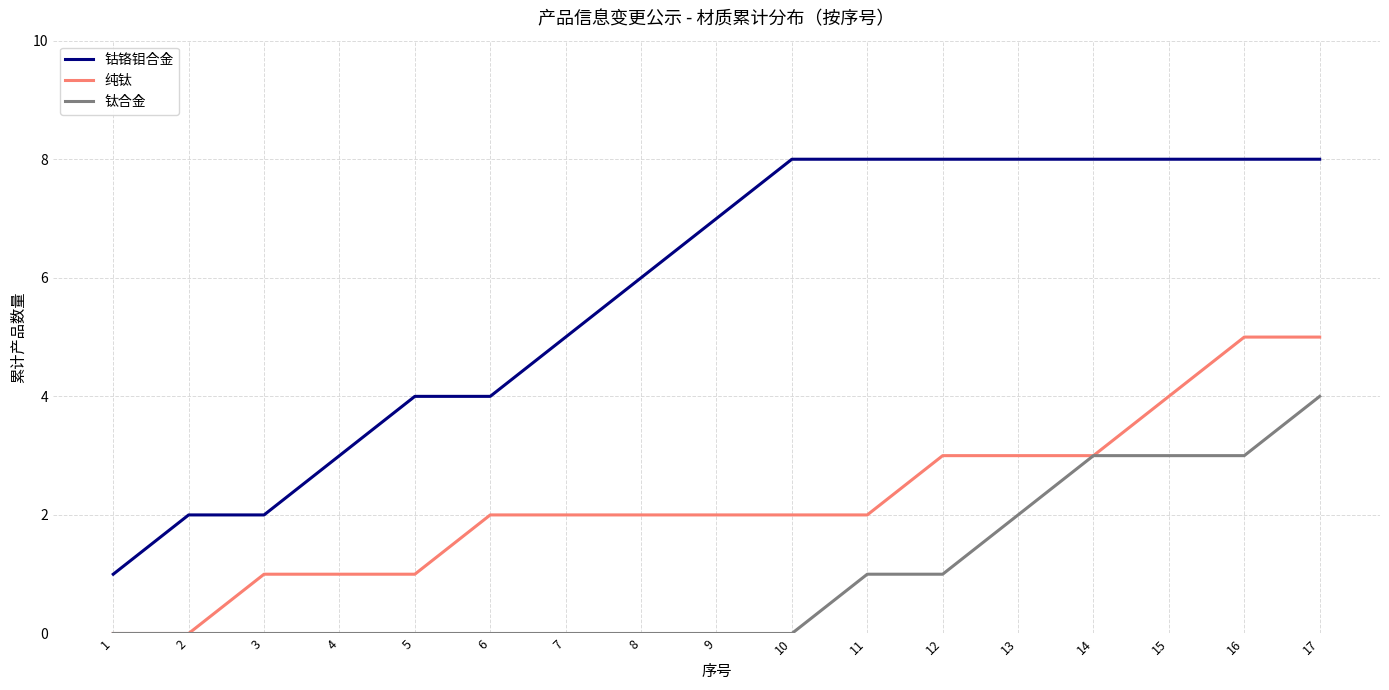

True or false: 钴铬钼合金 and 钛合金 intersect in this chart.

False